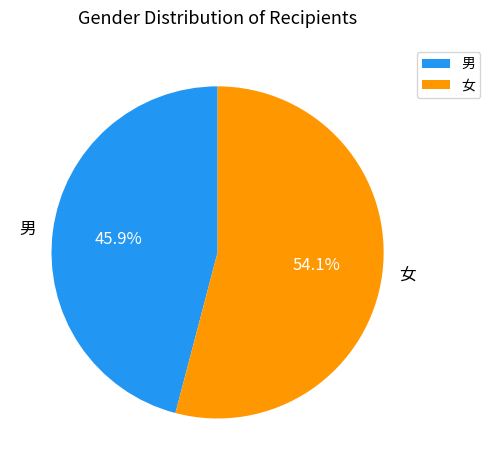

Is there a majority slice in this chart?

Yes